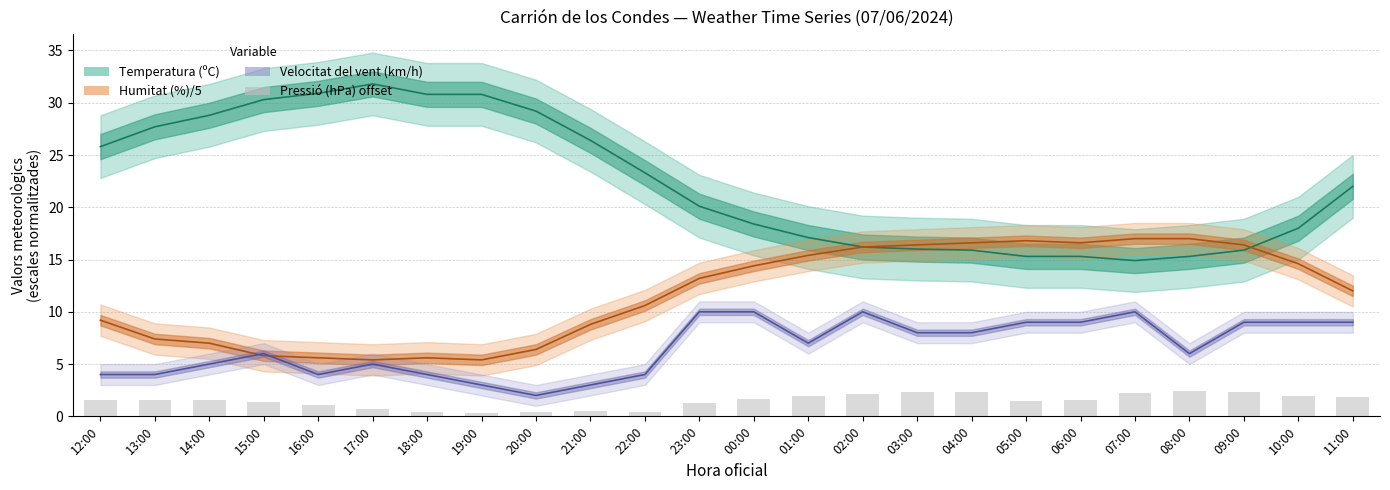

How many bars are there in total?

24